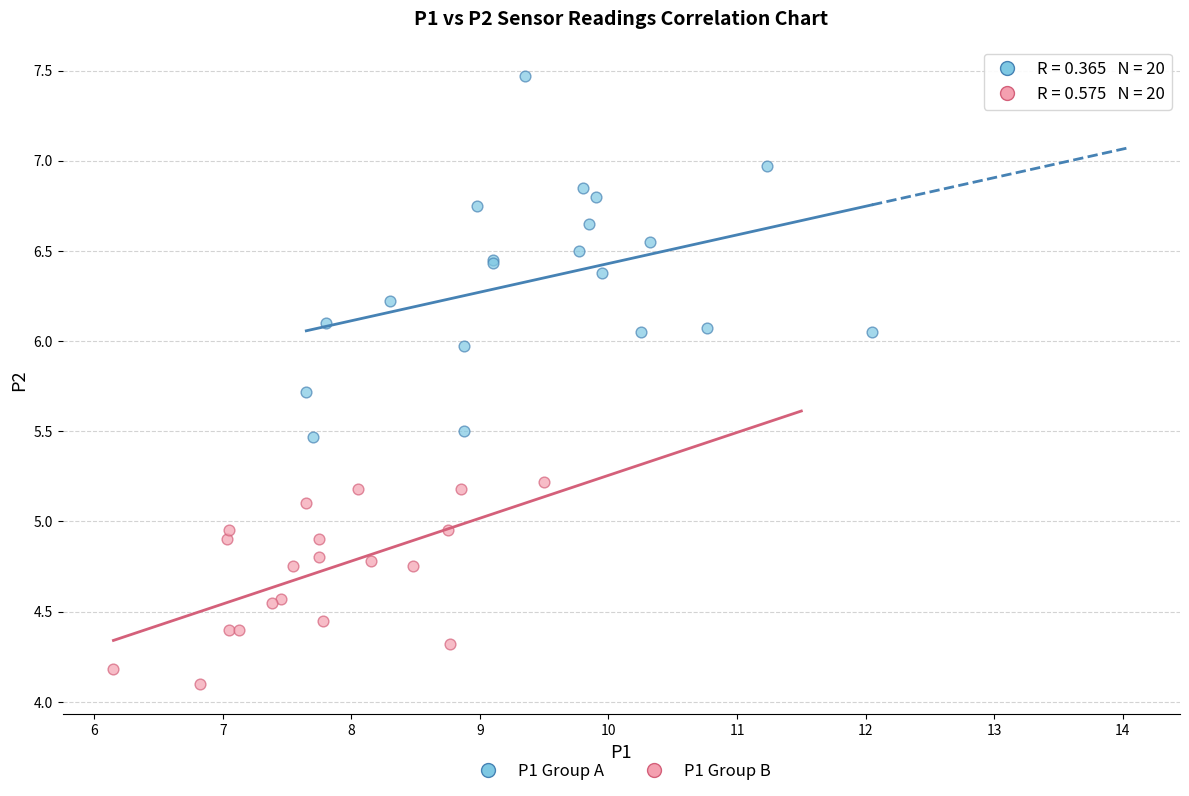

Which series contains the highest Y value?

P1 Group A